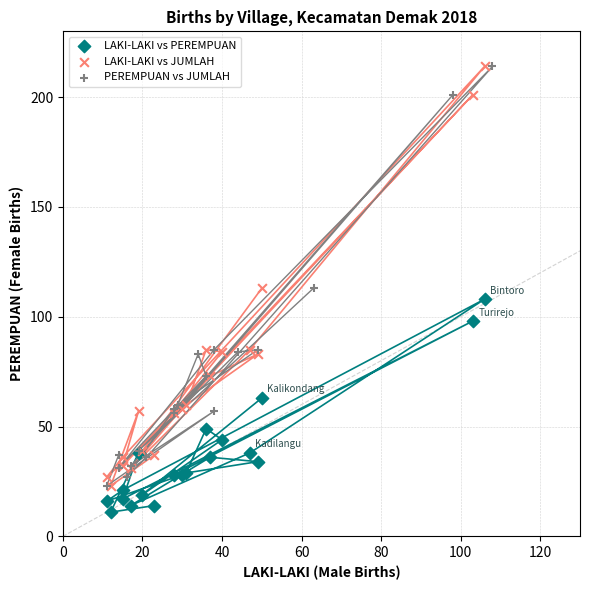

Which series reaches the minimum Y coordinate?

LAKI-LAKI vs PEREMPUAN